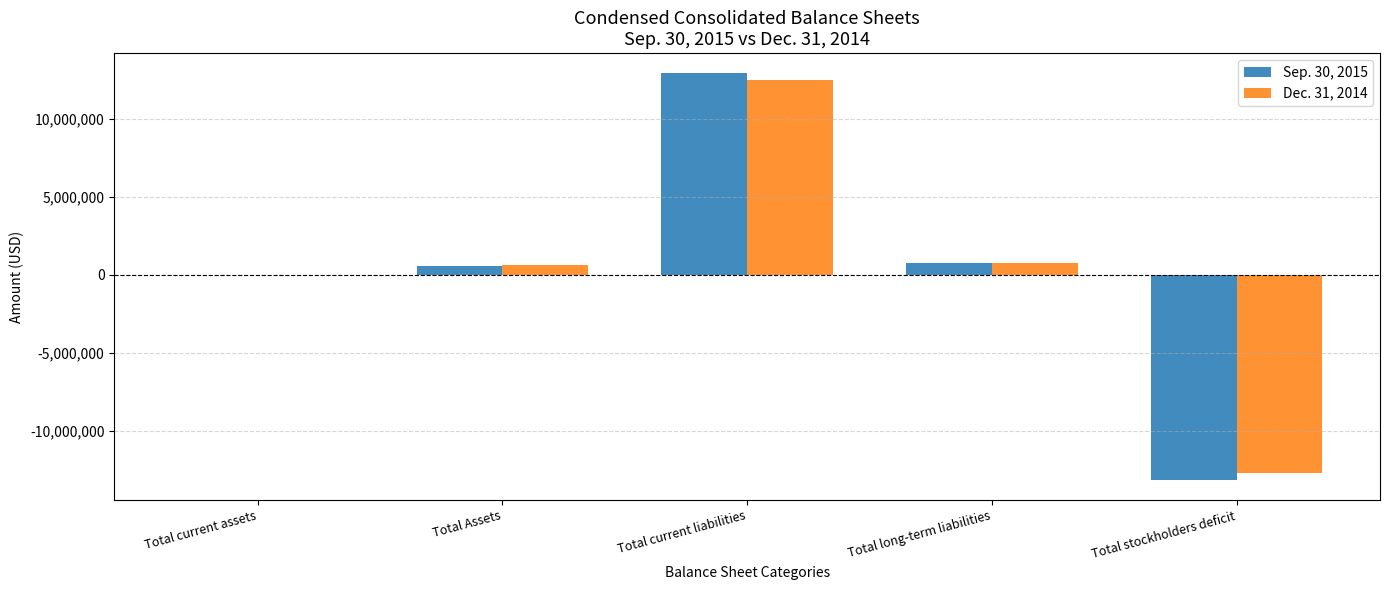

At which category is the sum across all series the highest?

Total current liabilities